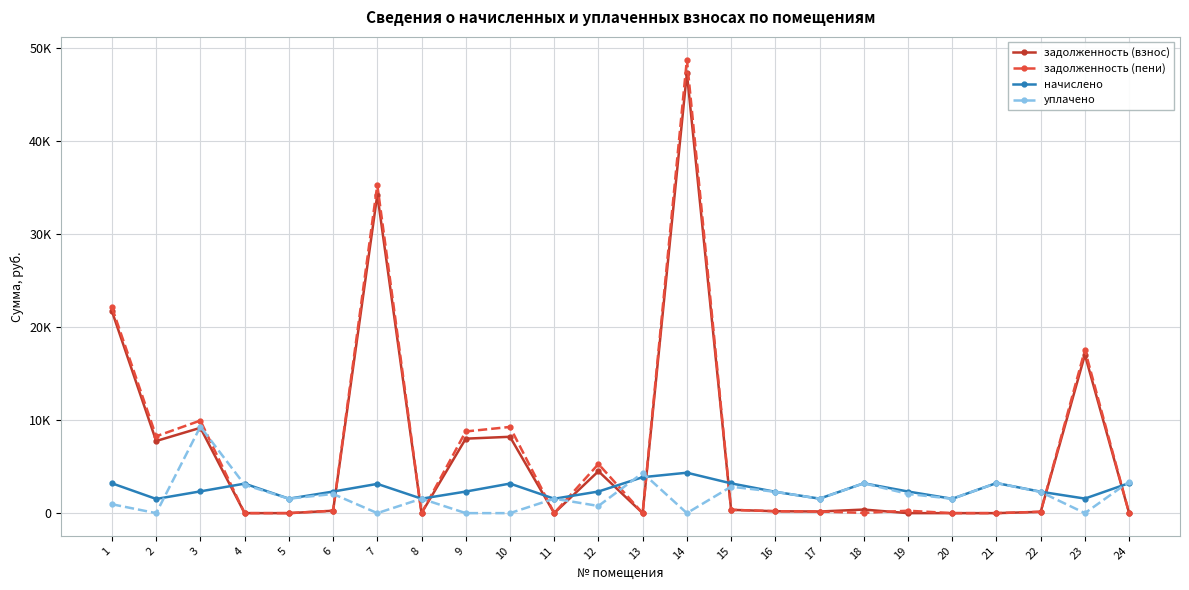

What is the difference between the maximum and minimum values in the задолженность (пени) series?

48715.2